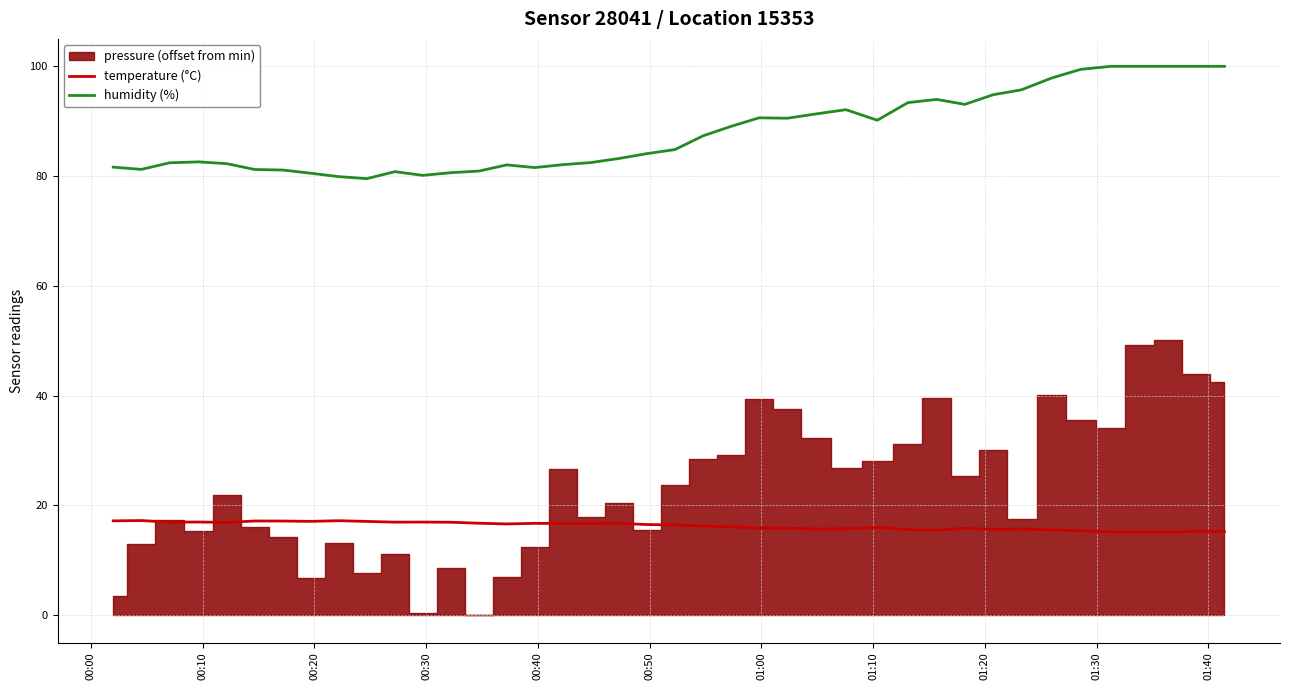

True or false: temperature (°C) and humidity (%) intersect in this chart.

False